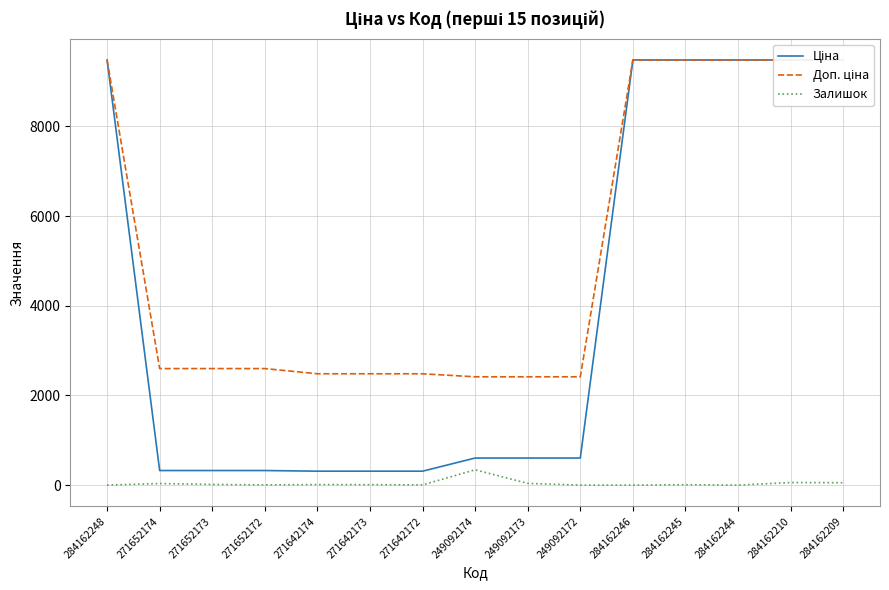

What is the greatest value displayed?

9480.1